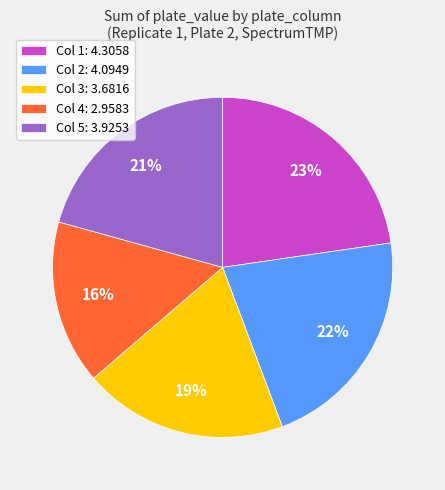

How many segments does this pie chart have?

5